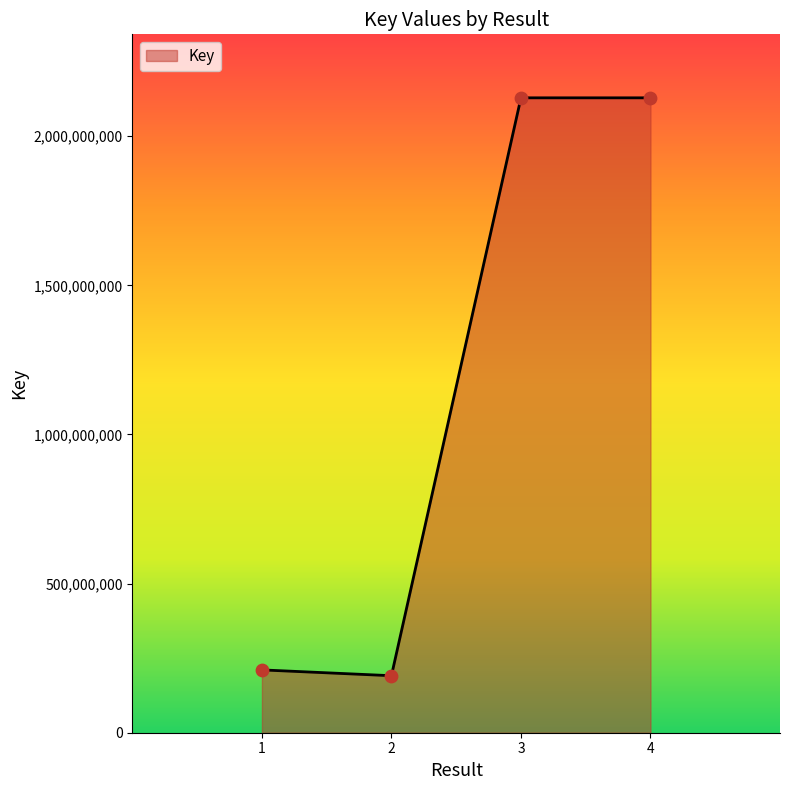

What is the ratio of the value at 2 to the value at 1?

0.9